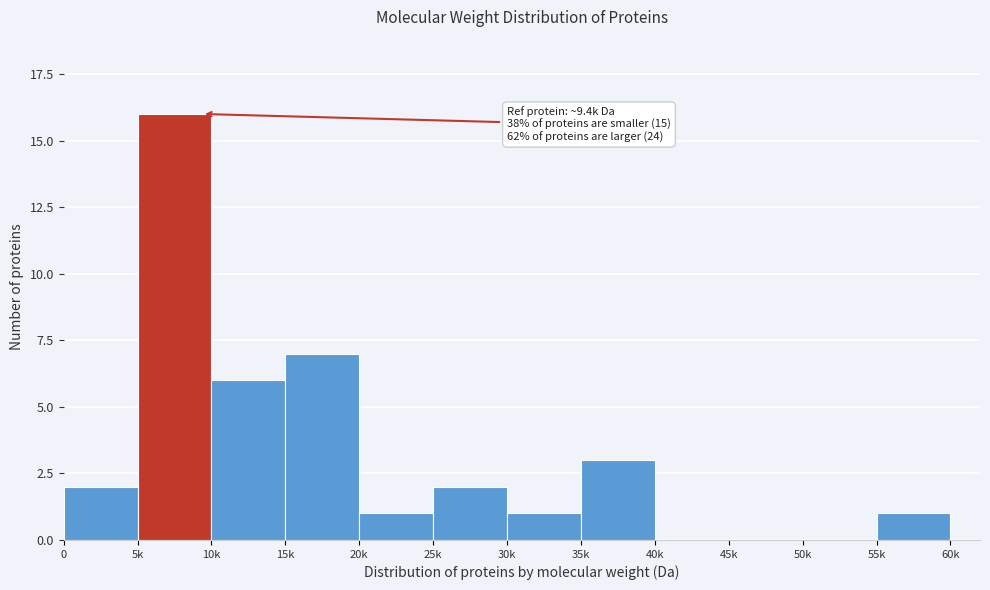

Reading left to right, what are all the values shown in this chart?

0=2	5k=16	10k=6	15k=7	20k=1	25k=2	30k=1	35k=3	40k=0	45k=0	50k=0	55k=1